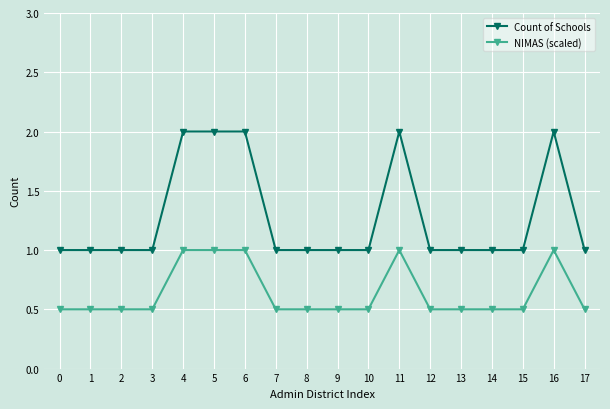

Which series has the largest total across all categories?

Count of Schools